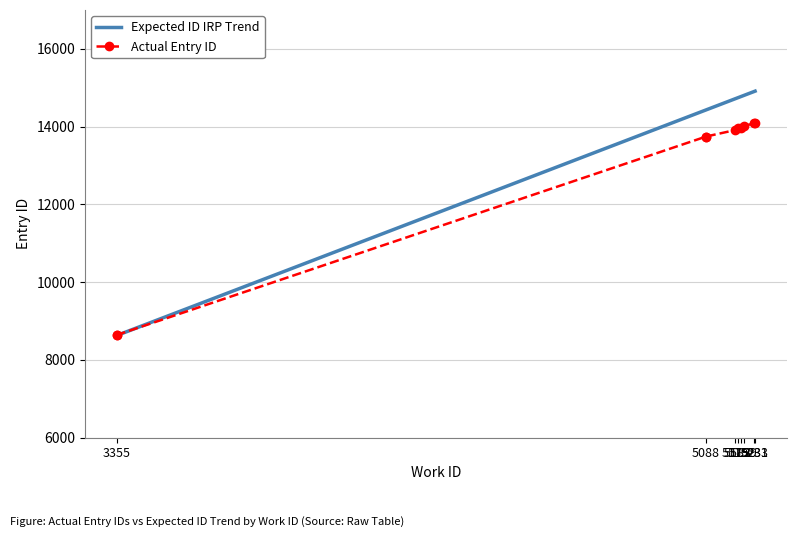

True or false: Actual Entry ID has more than 1 points higher than both neighbors.

False